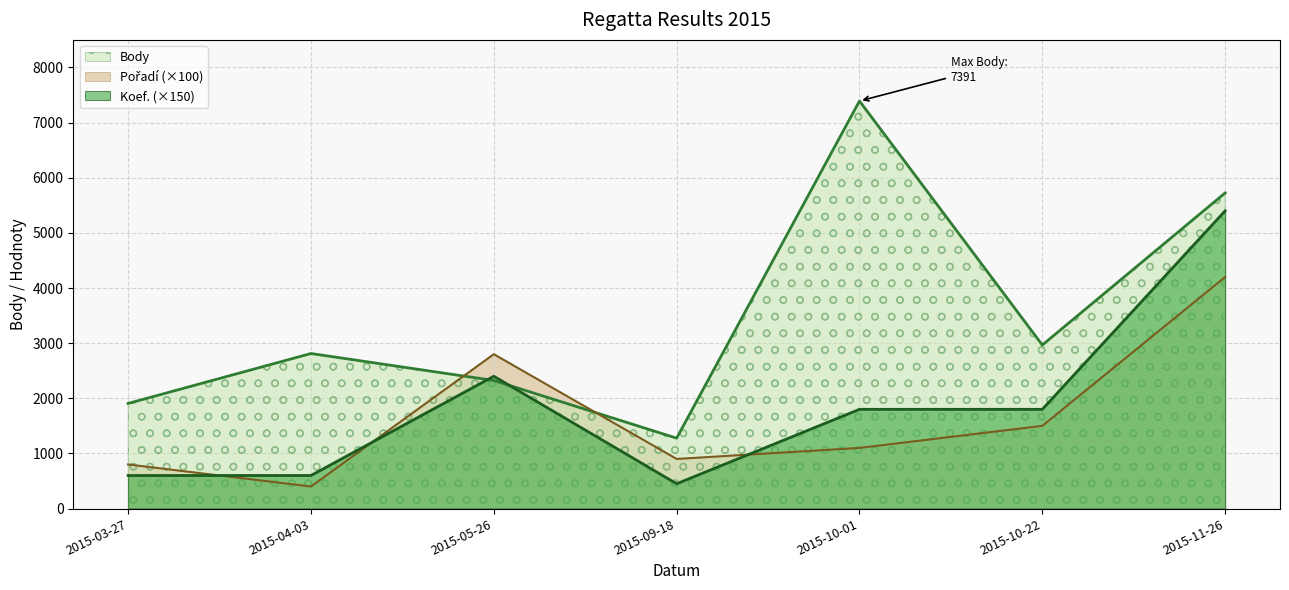

Reading left to right, extract all data points from this chart.

Body: 2015-03-27=1907	2015-04-03=2812	2015-05-26=2323	2015-09-18=1277	2015-10-01=7391	2015-10-22=2966	2015-11-26=5724
Pořadí: 2015-03-27=800	2015-04-03=400	2015-05-26=2800	2015-09-18=900	2015-10-01=1100	2015-10-22=1500	2015-11-26=4200
Koef.: 2015-03-27=600	2015-04-03=600	2015-05-26=2400	2015-09-18=450	2015-10-01=1800	2015-10-22=1800	2015-11-26=5400